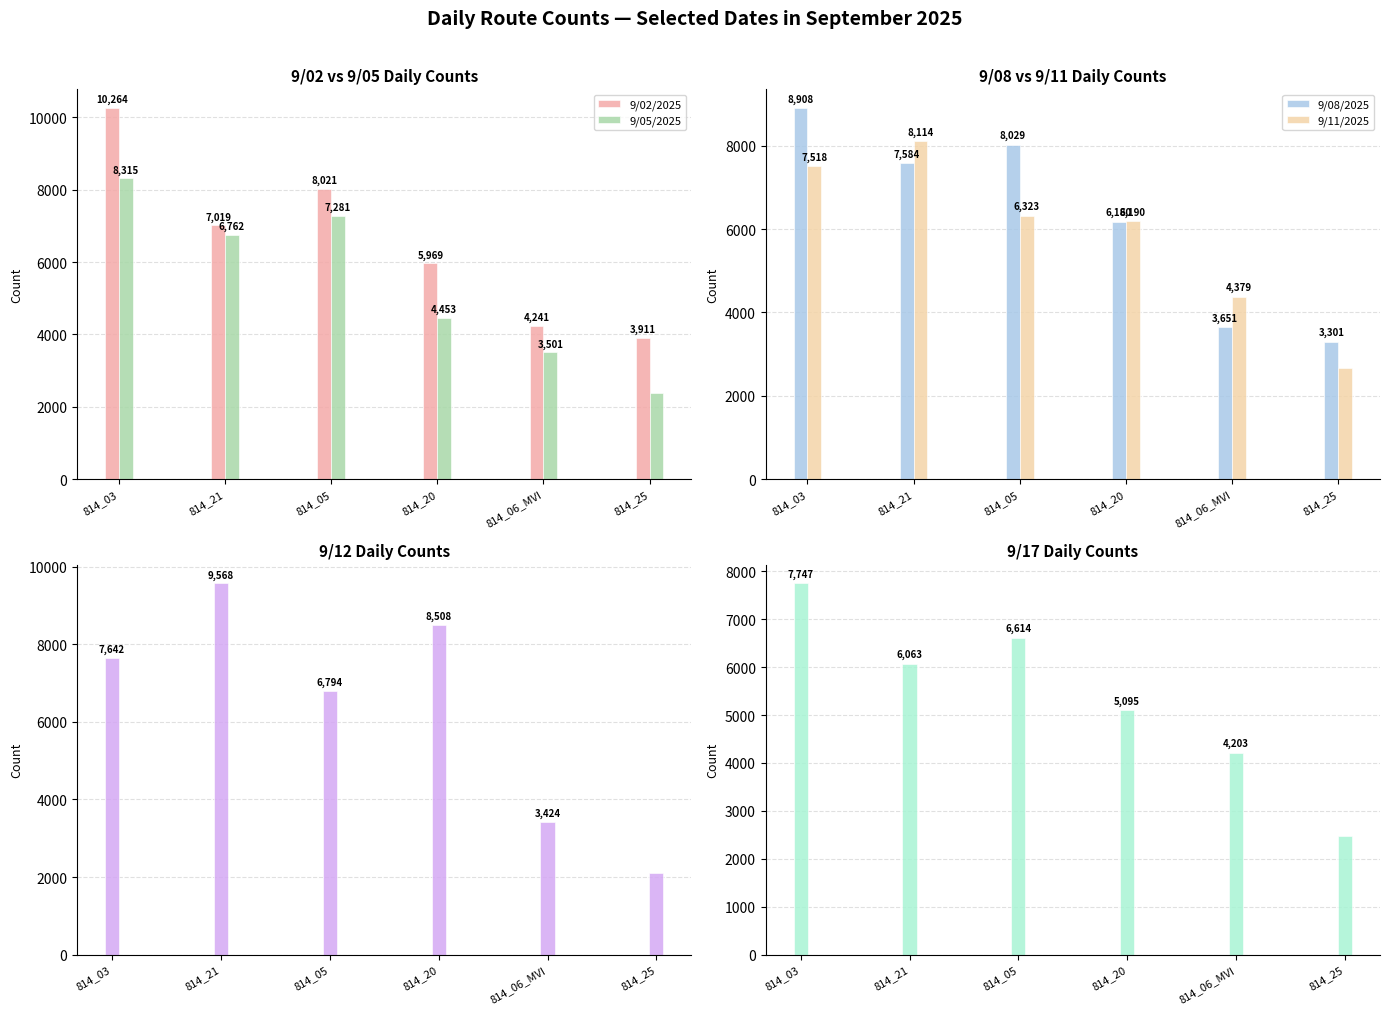

List the labels in order of 9/05/2025 value, largest first.

814_03, 814_05, 814_21, 814_20, 814_06_MVI, 814_25